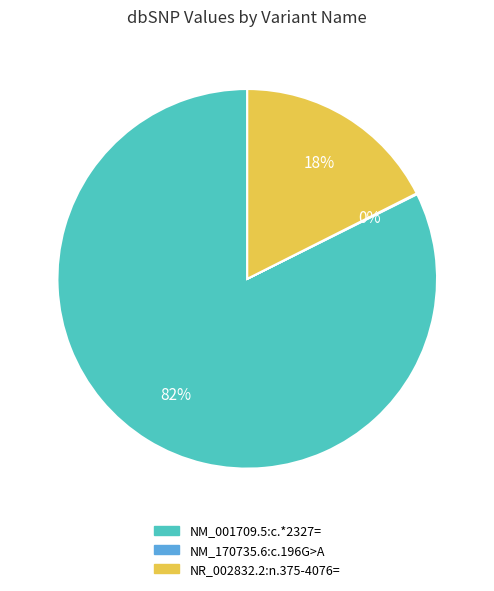

What is the largest slice in the pie chart?

NM_001709.5:c.*2327=